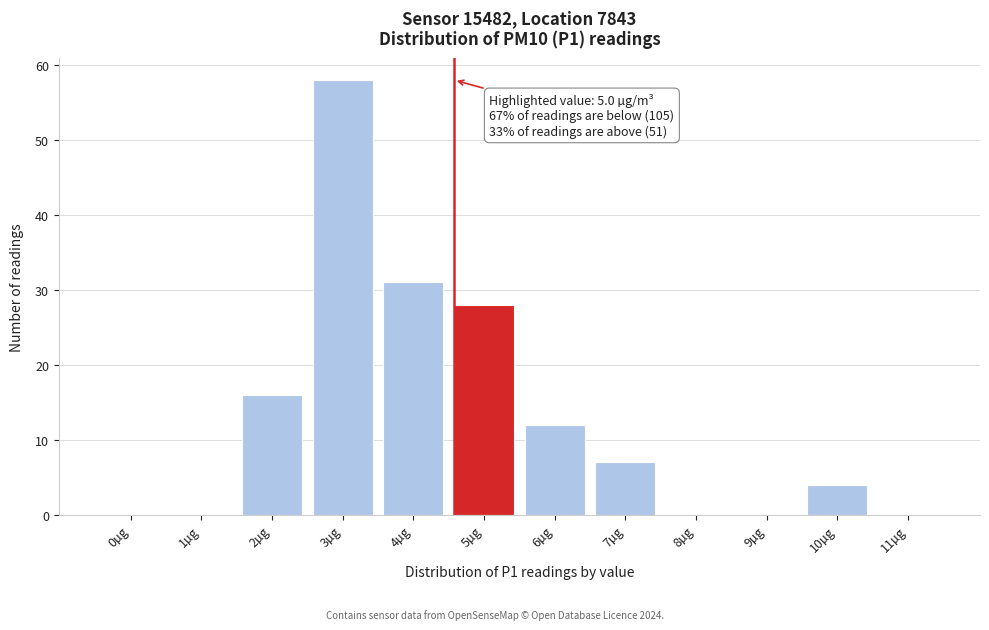

Reading left to right, extract all data points from this chart.

0µg=0	1µg=0	2µg=16	3µg=58	4µg=31	5µg=28	6µg=12	7µg=7	8µg=0	9µg=0	10µg=4	11µg=0